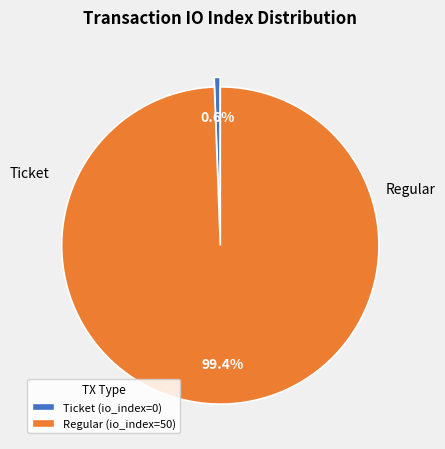

What portion of the pie excludes Ticket (io_index=0)?

99.4%